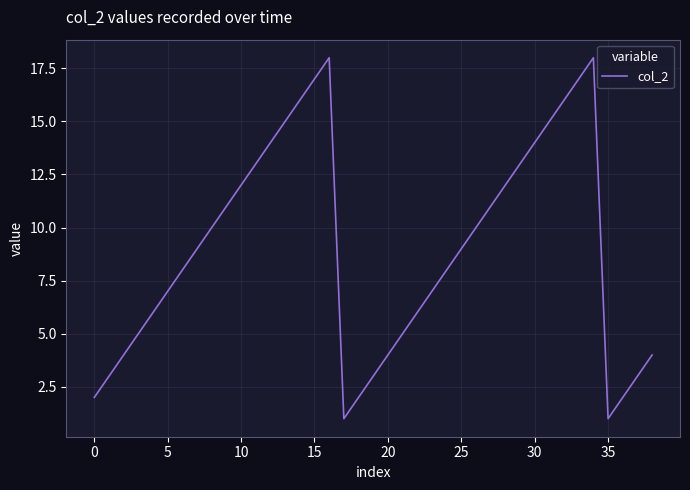

What is the sum of all values?

351